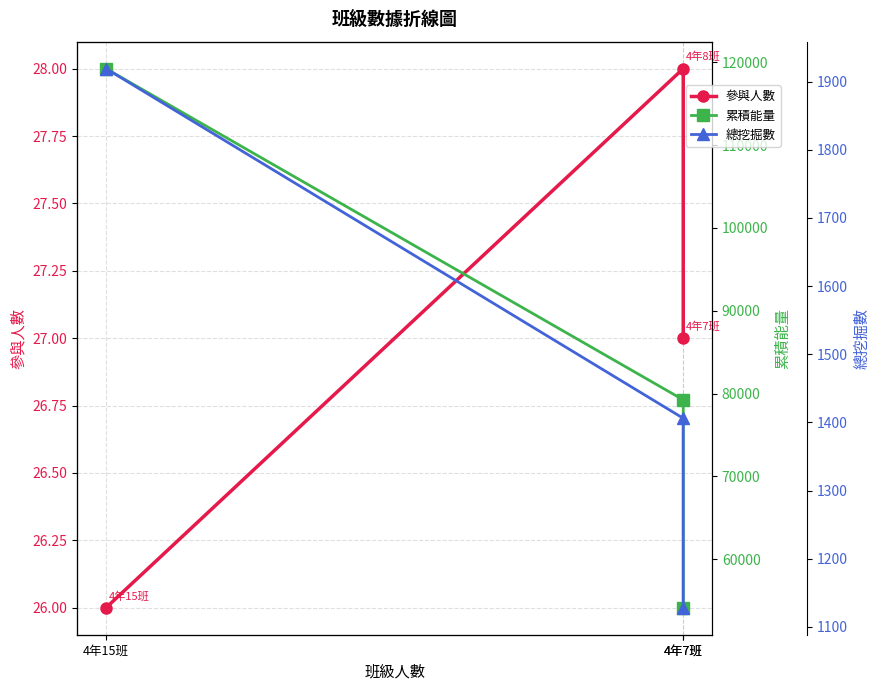

At which label does 累積能量 first exceed 79250?

4年15班